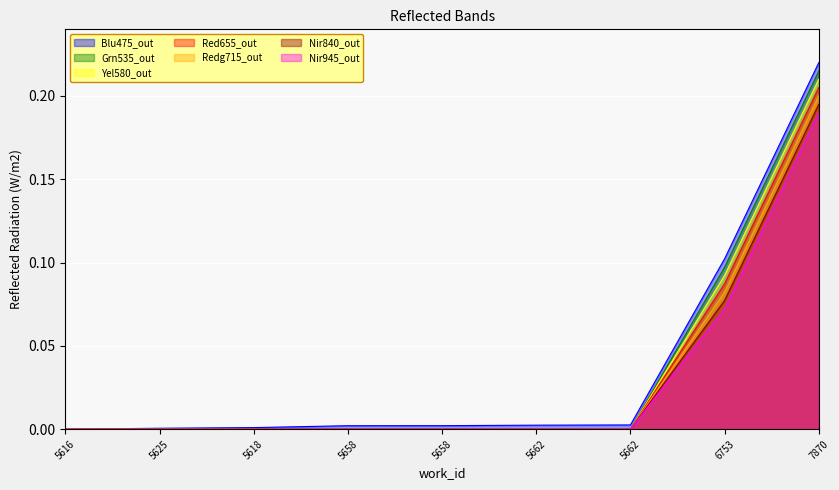

Between 5618 and 5662, which is larger?

5662